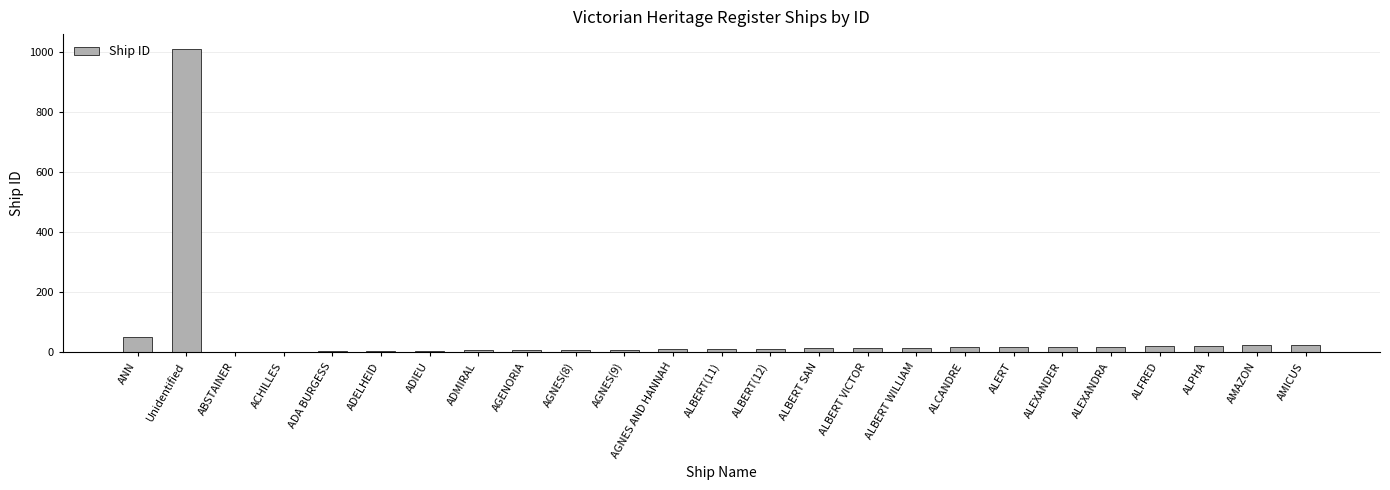

The chart shows a value of 18 at ALEXANDER. True or false?

True